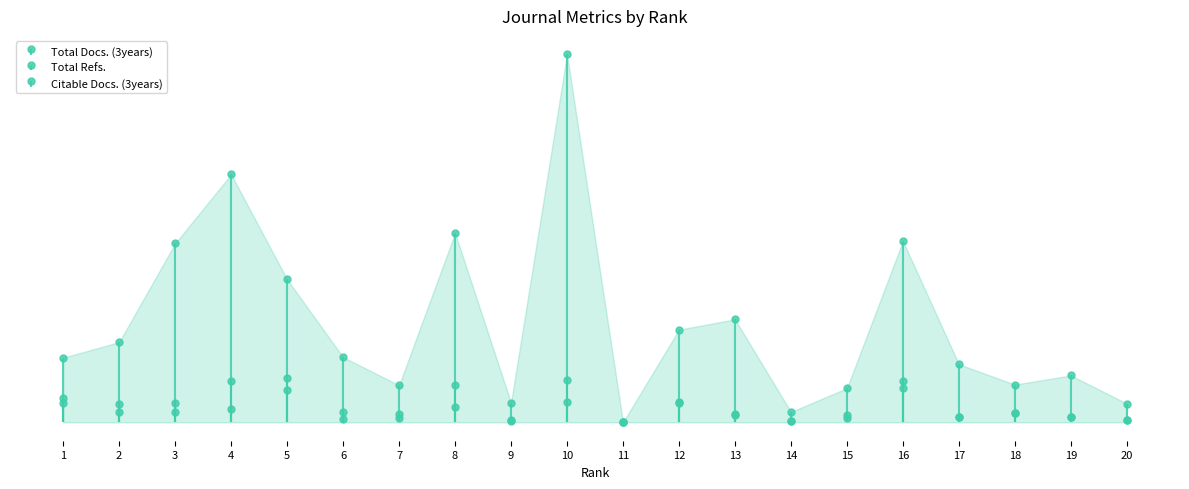

How many data points in Total Docs. (3years) are less than 216?

10